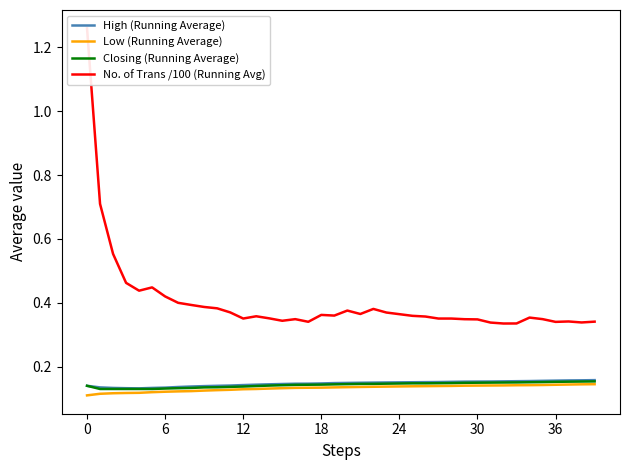

What value does the No. of Trans /100 (Running Avg) series have at 22?

0.4